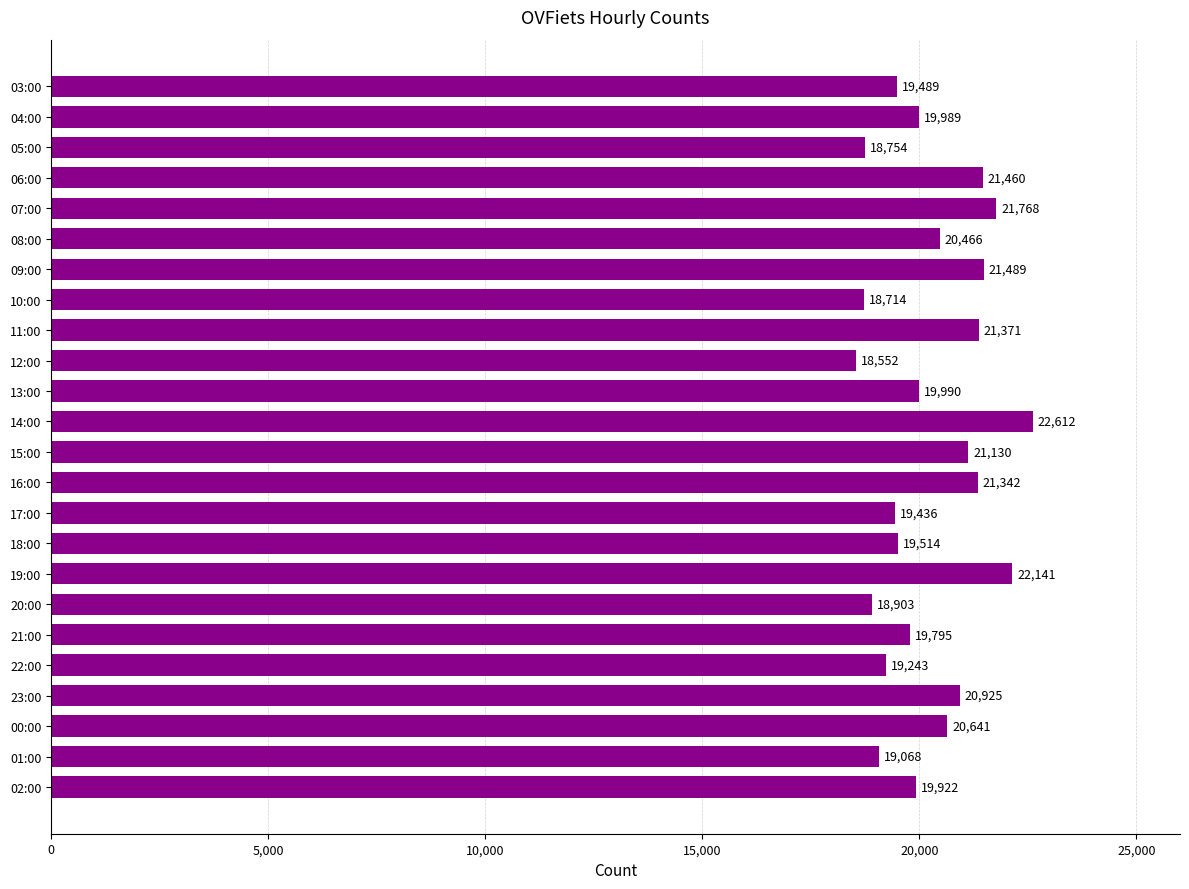

What position from the bottom is 16:00?

11